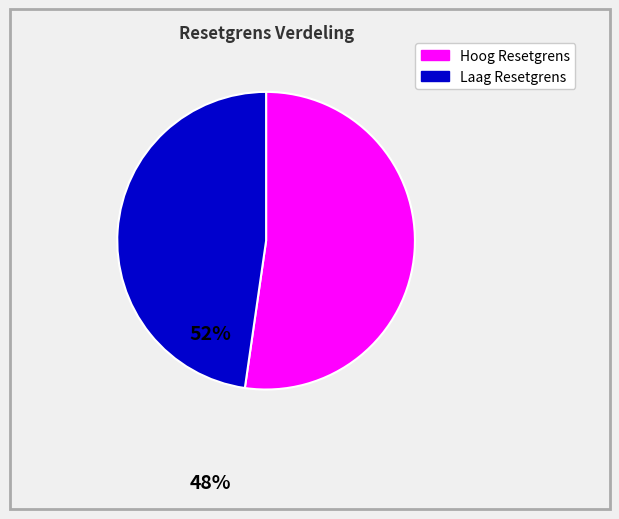

Is there any slice that represents more than half of the pie?

Yes